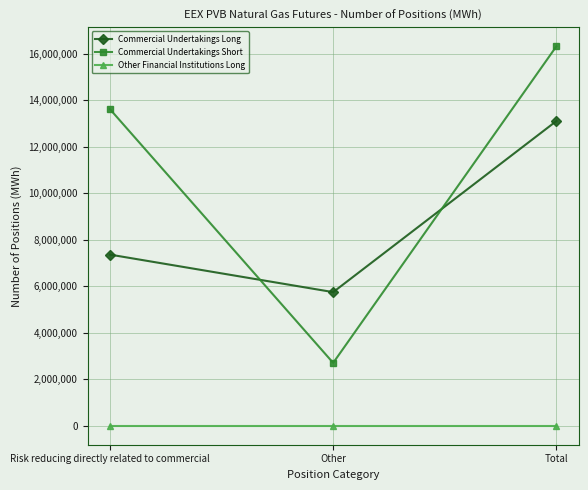

At which label does Commercial Undertakings Long reach its minimum?

Other